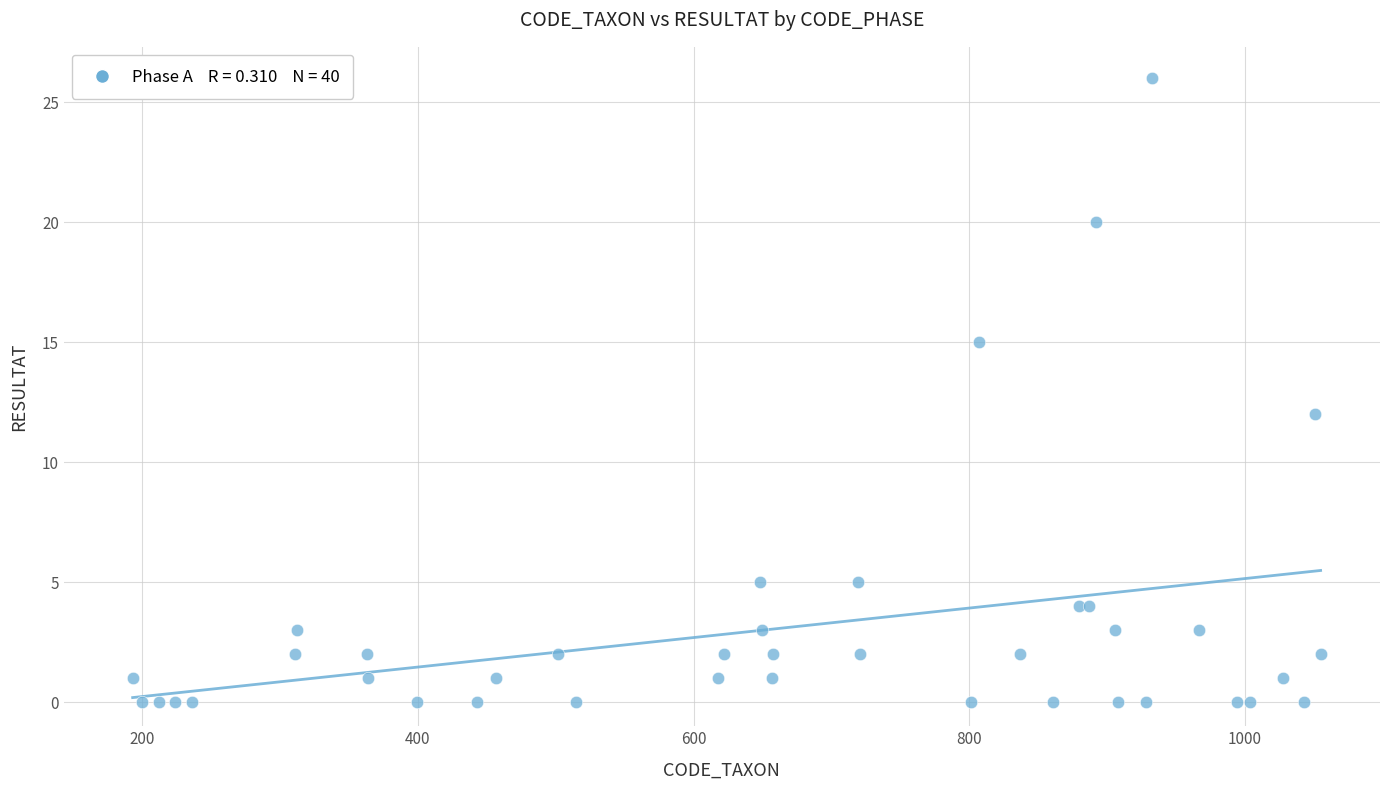

What Y value in the scatter plot is closest to 13?

12